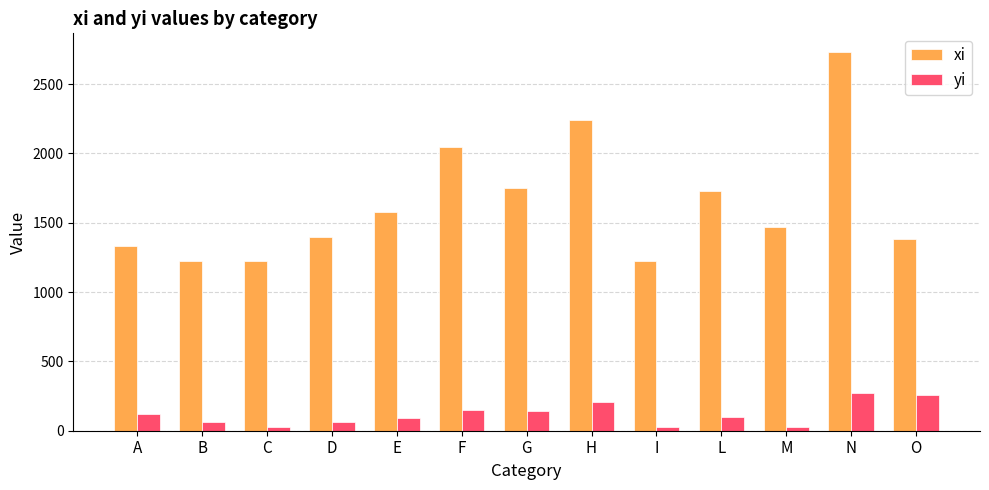

The value of xi at D is 1400. True or false?

True